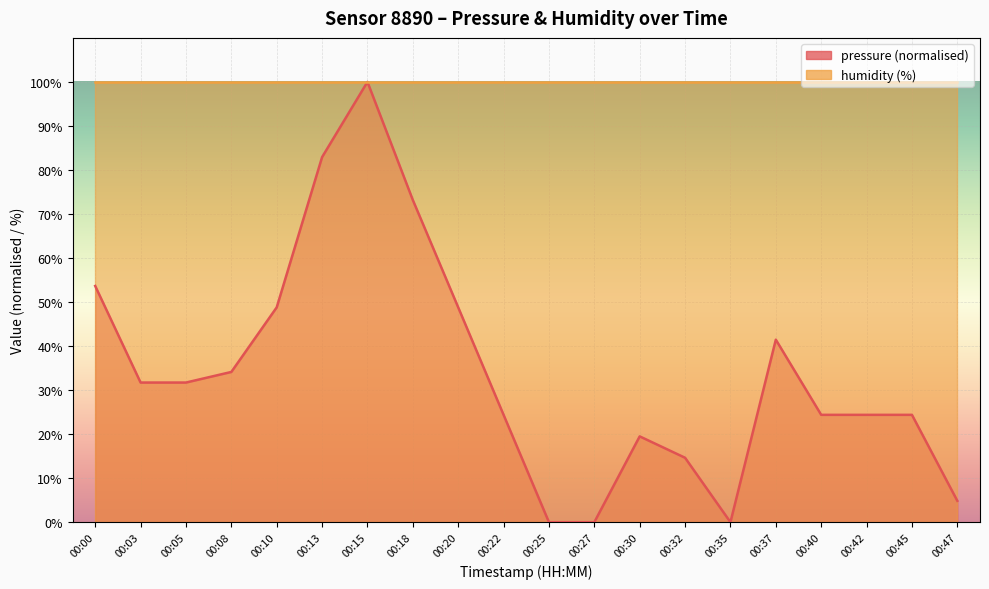

True or false: the data shows 37.0 at 00:40.

False